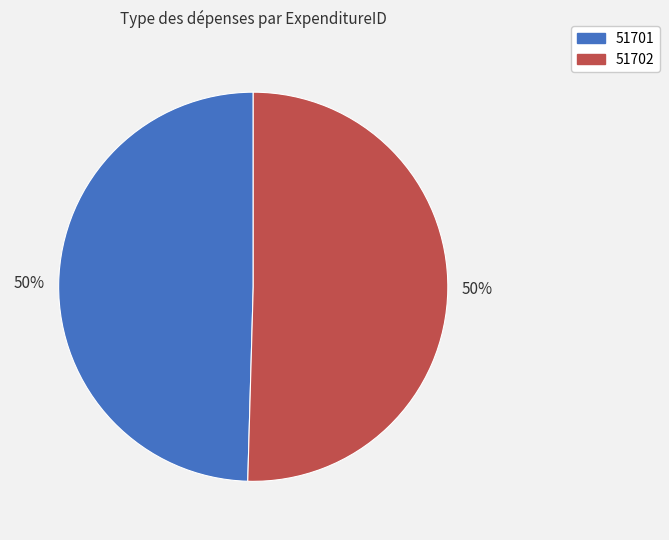

To the nearest percent, what percentage of the pie is 51701?

50%